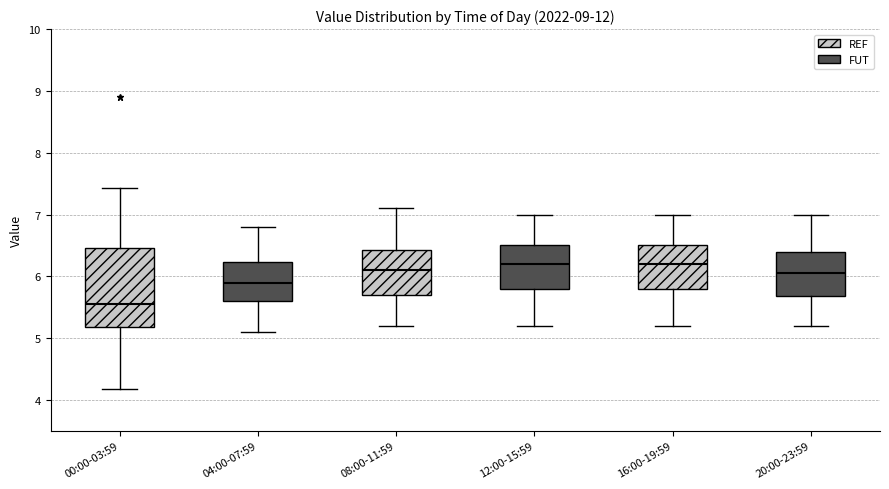

Reading left to right, read every box against the y-axis: the position of its median line, the range the box covers, and the ends of its whiskers. The values are not printed on the chart, so give them approximately, as read against the axis.

00:00-03:59: median 5.6, box 5.2 to 6.5, whiskers 4.2 to 7.4
04:00-07:59: median 5.9, box 5.6 to 6.2, whiskers 5.1 to 6.8
08:00-11:59: median 6.1, box 5.7 to 6.4, whiskers 5.2 to 7.1
12:00-15:59: median 6.2, box 5.8 to 6.5, whiskers 5.2 to 7.0
16:00-19:59: median 6.2, box 5.8 to 6.5, whiskers 5.2 to 7.0
20:00-23:59: median 6.1, box 5.7 to 6.4, whiskers 5.2 to 7.0